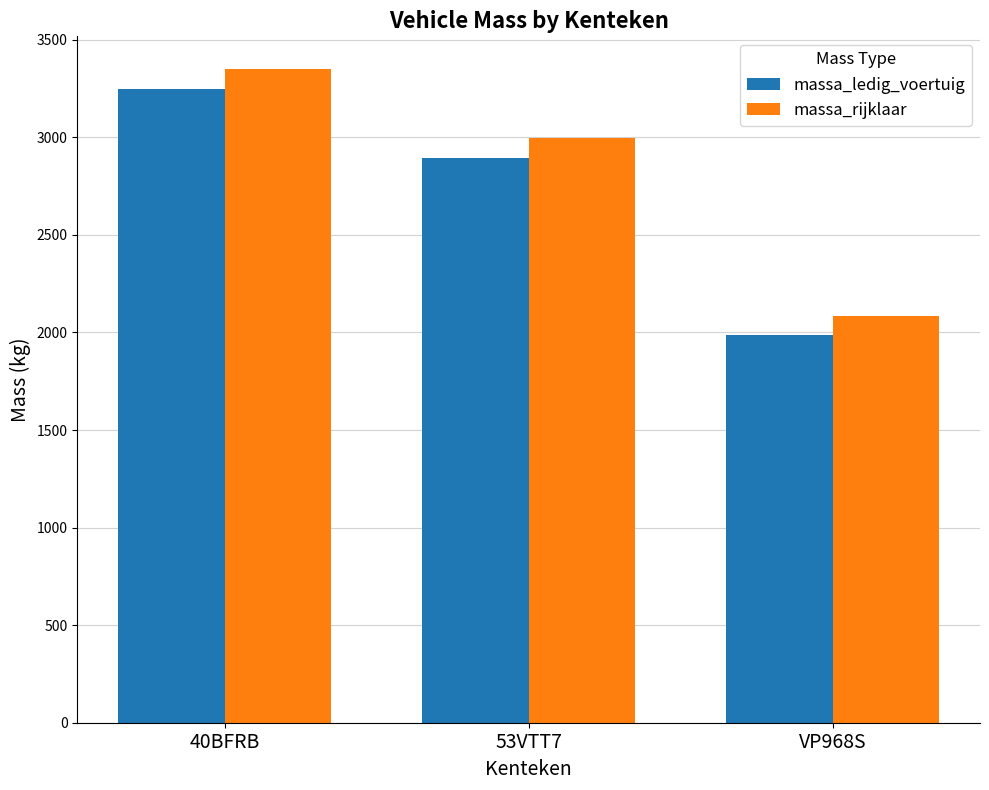

Reading left to right, list all the values displayed in this chart.

massa_ledig_voertuig: 40BFRB=3250	53VTT7=2895	VP968S=1985
massa_rijklaar: 40BFRB=3350	53VTT7=2995	VP968S=2085